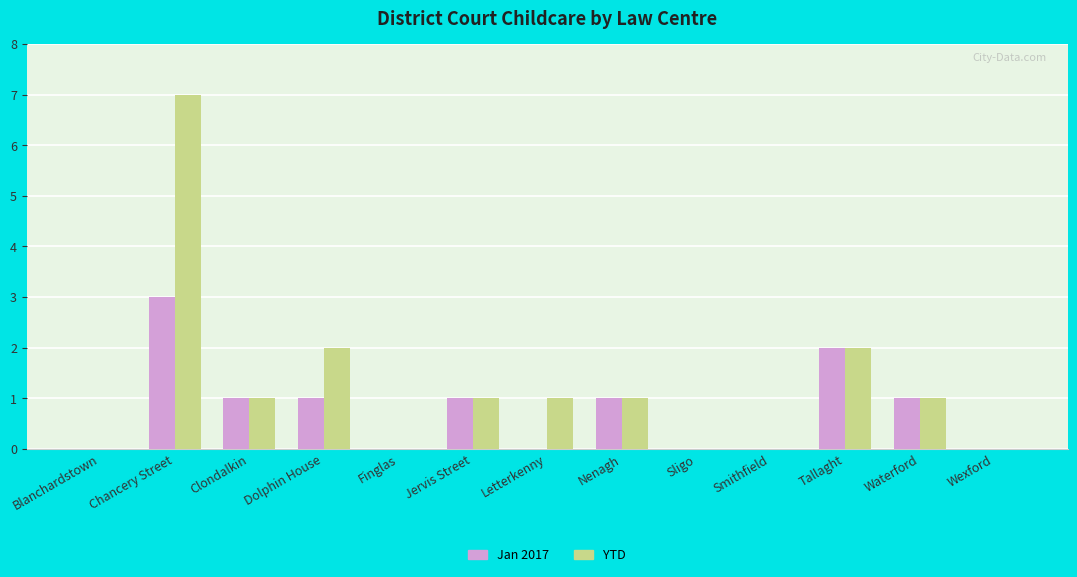

Count the number of data series in this chart.

2